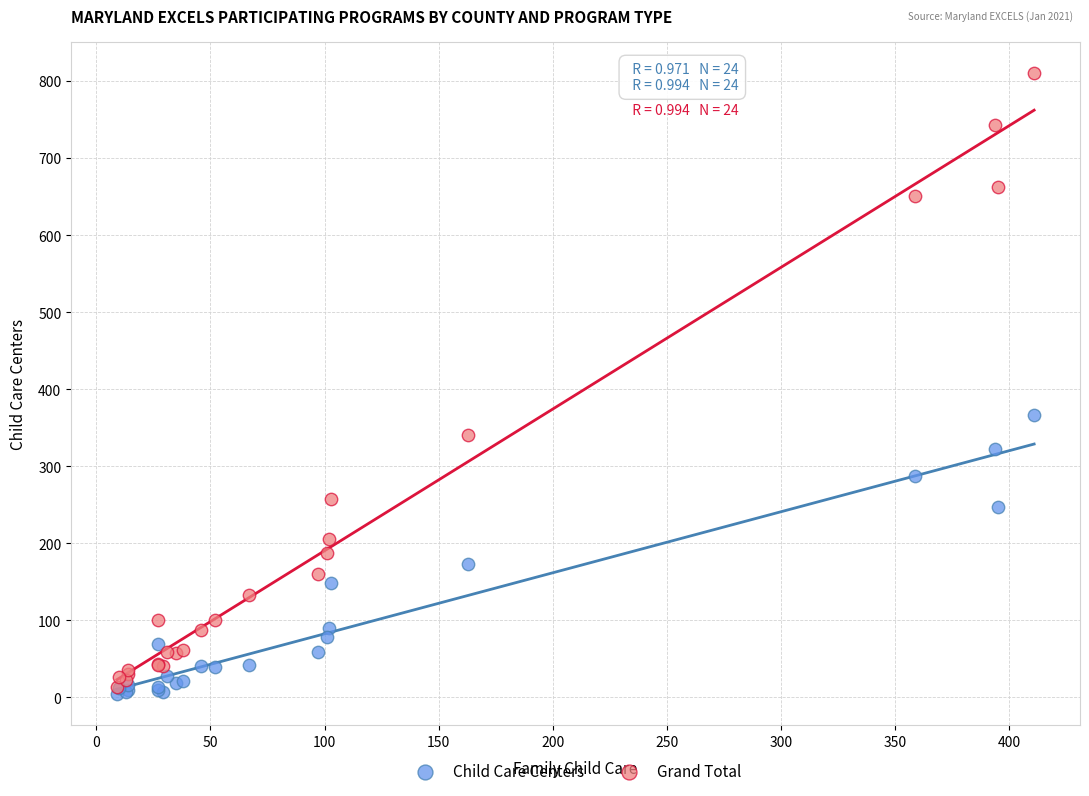

In the Grand Total series, what Y value is closest to 412?

340